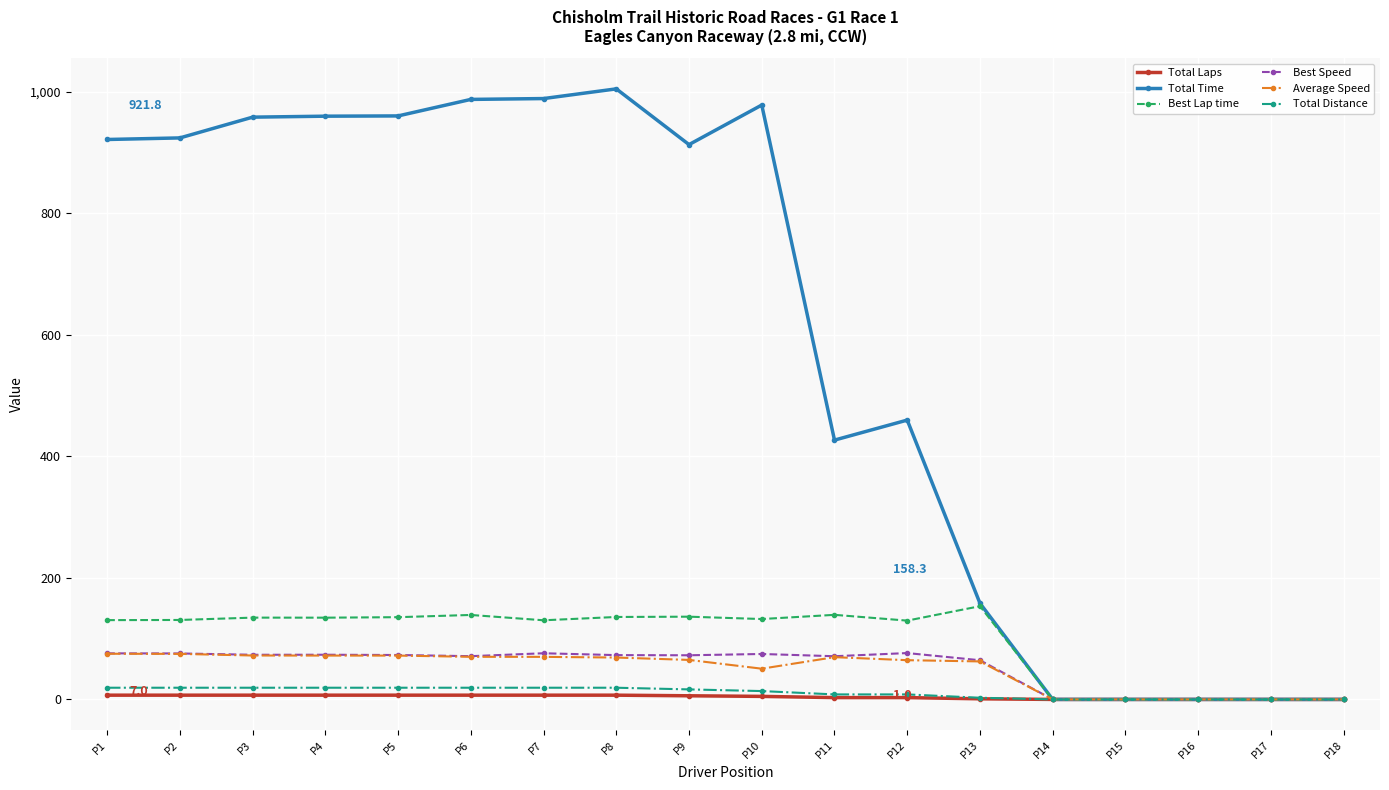

What is the maximum value for Best Lap time?

153.5